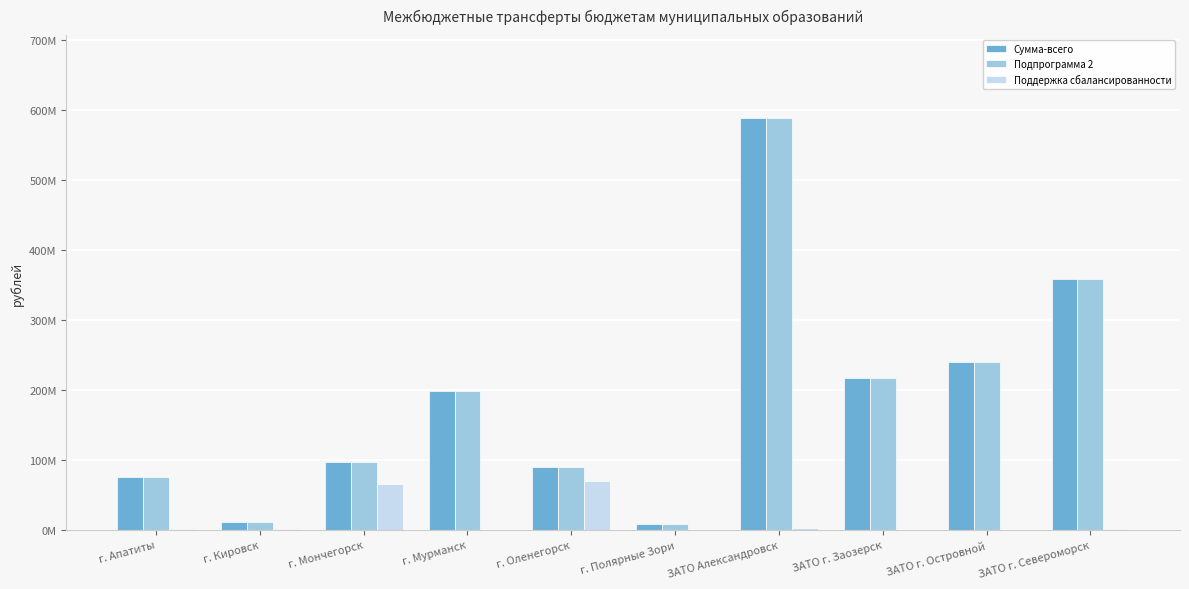

What are all the series names shown in the legend?

Сумма-всего, Подпрограмма 2, Поддержка сбалансированности